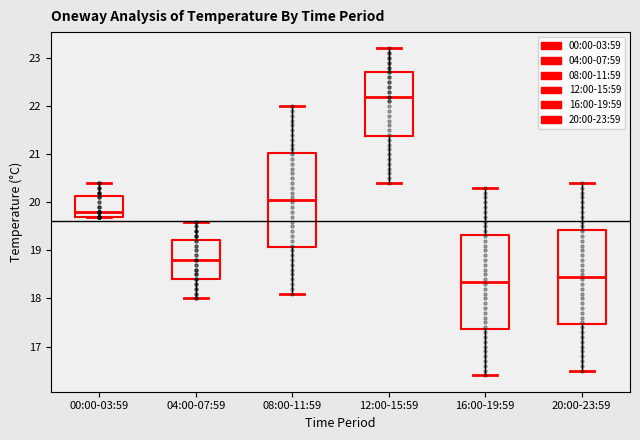

Reading left to right, read every box against the y-axis: the position of its median line, the range the box covers, and the ends of its whiskers. The values are not printed on the chart, so give them approximately, as read against the axis.

00:00-03:59: median 19.8, box 19.7 to 20.1, whiskers 19.7 to 20.4
04:00-07:59: median 18.8, box 18.4 to 19.2, whiskers 18.0 to 19.6
08:00-11:59: median 20.1, box 19.1 to 21.0, whiskers 18.1 to 22.0
12:00-15:59: median 22.2, box 21.4 to 22.7, whiskers 20.4 to 23.2
16:00-19:59: median 18.4, box 17.4 to 19.3, whiskers 16.4 to 20.3
20:00-23:59: median 18.5, box 17.5 to 19.4, whiskers 16.5 to 20.4